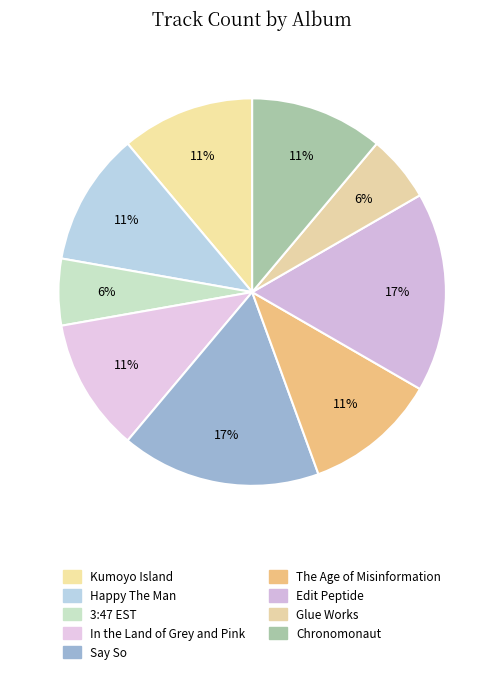

To the nearest percent, what is the average slice percentage?

11%